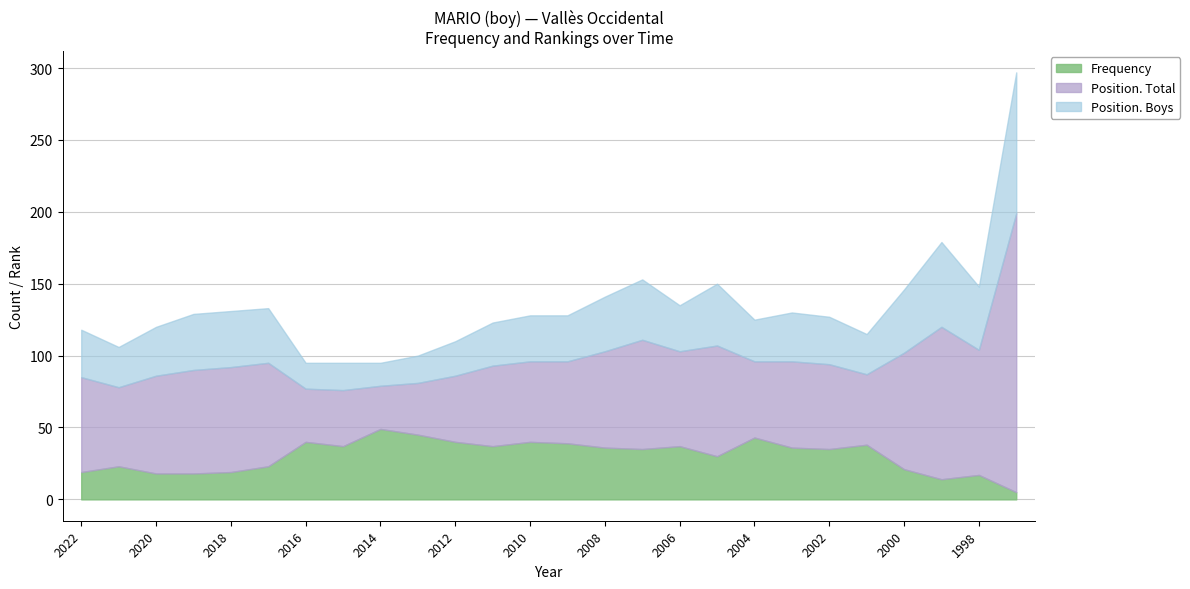

How many lines are shown in the chart?

3